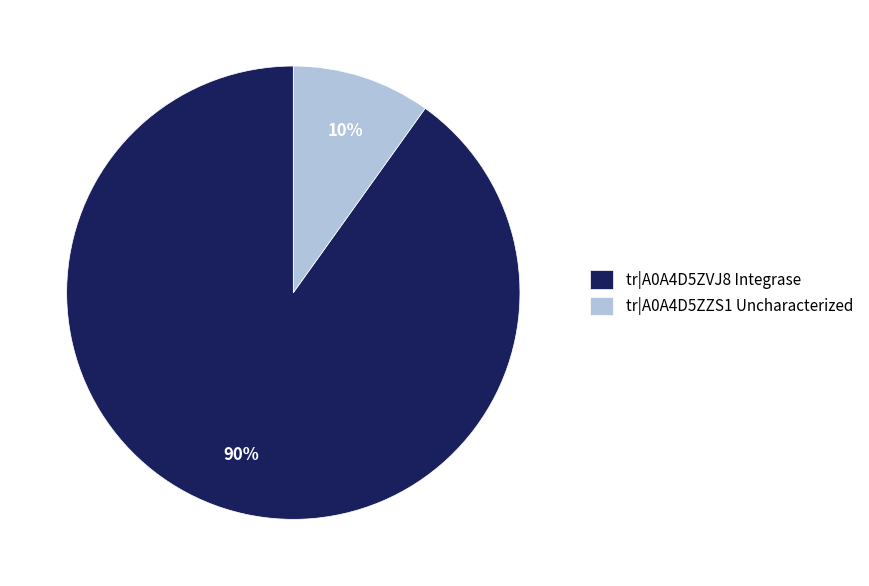

The tr|A0A4D5ZZS1 Uncharacterized slice represents 1% of the pie. True or false?

False